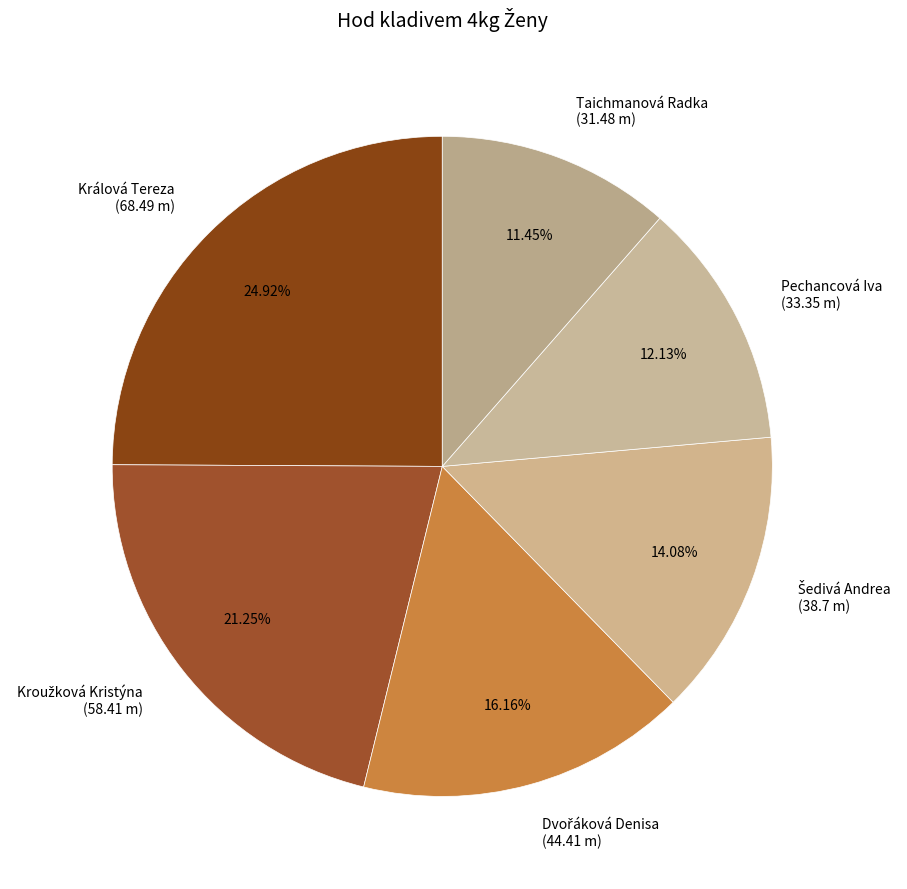

What percentage is the Králová Tereza slice, to the nearest percent?

25%